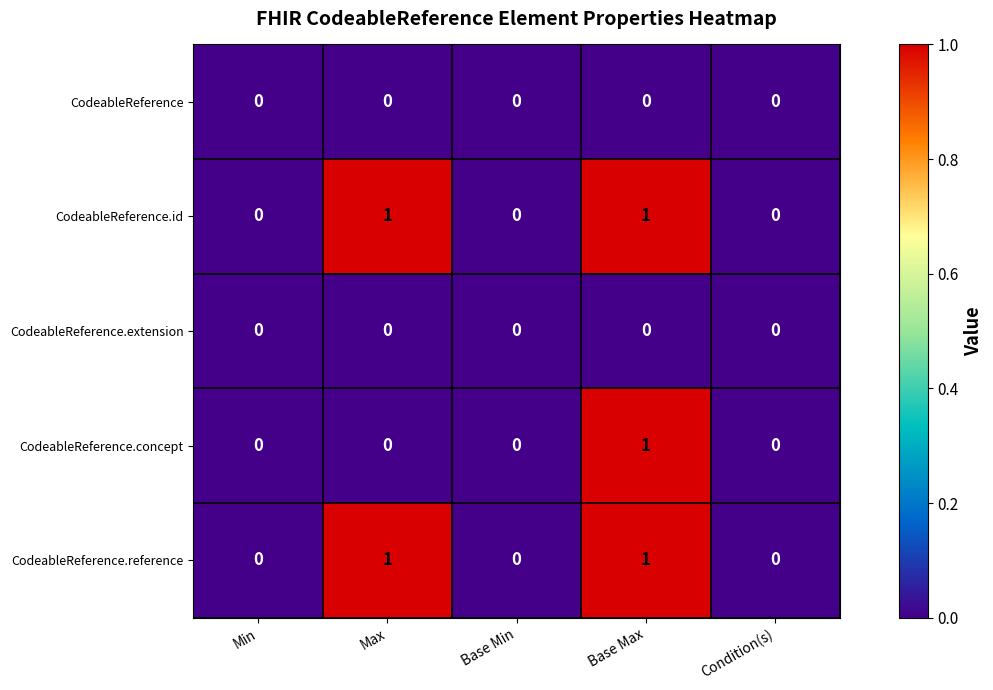

Reading right to left, list all the values displayed in this chart.

CodeableReference: 0	0	0	0	0
CodeableReference.id: 0	1	0	1	0
CodeableReference.extension: 0	0	0	0	0
CodeableReference.concept: 0	1	0	0	0
CodeableReference.reference: 0	1	0	1	0